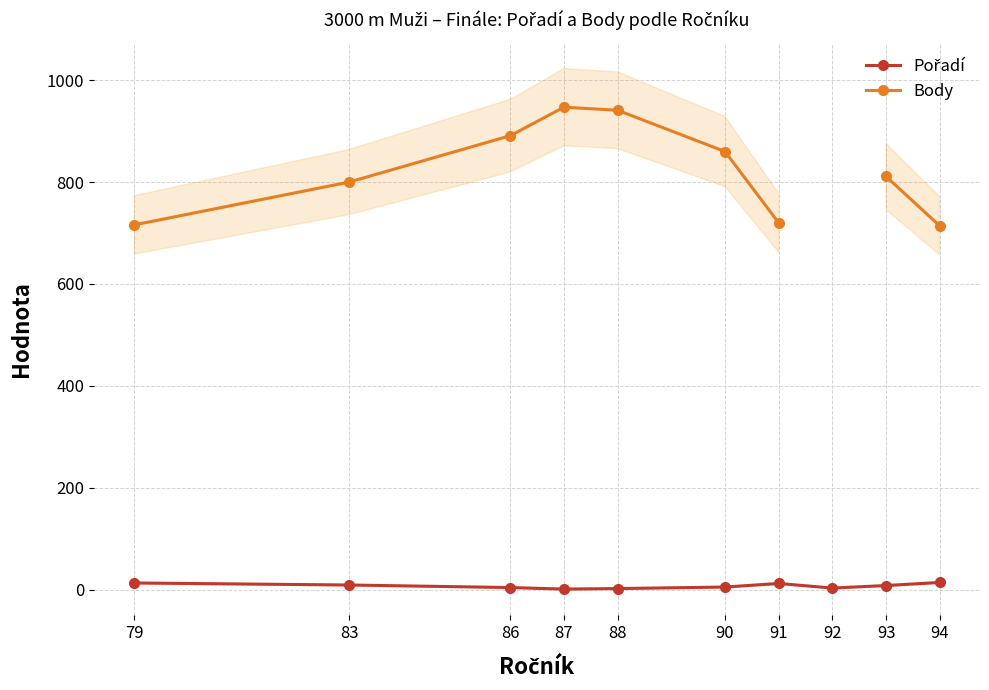

Does the chart have visible grid lines?

Yes